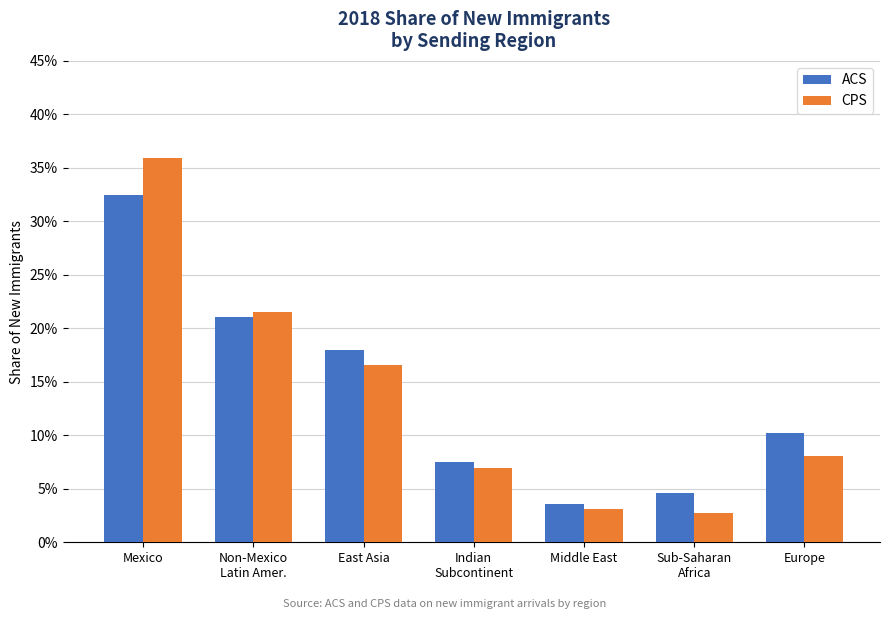

The ACS series shows 0.1 at Indian
Subcontinent. True or false?

False